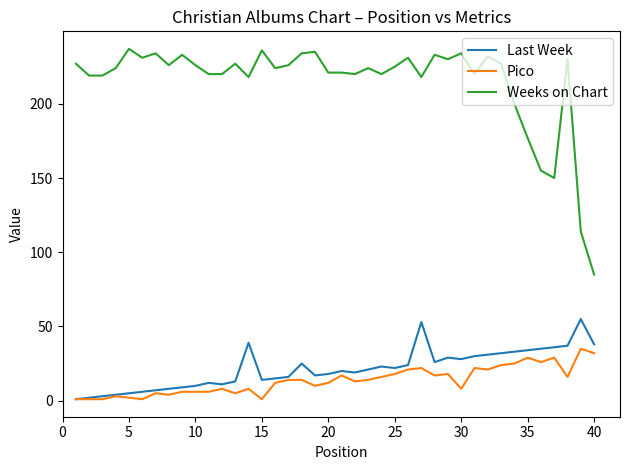

What is the minimum value shown in the chart?

1